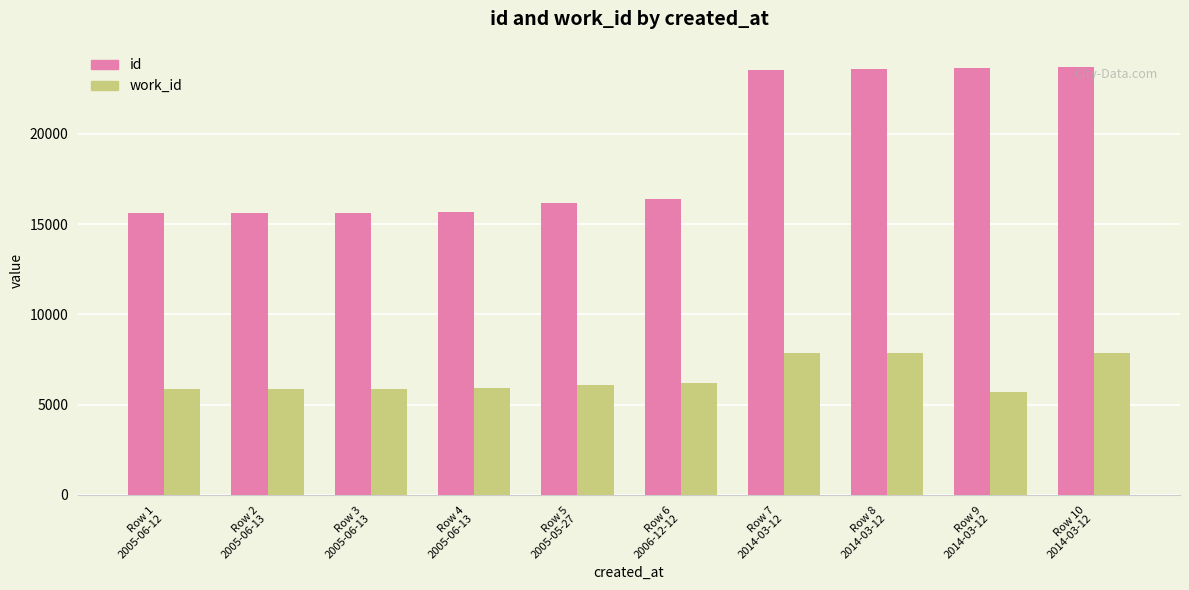

The work_id series shows 3402 at Row 3
2005-06-13. True or false?

False